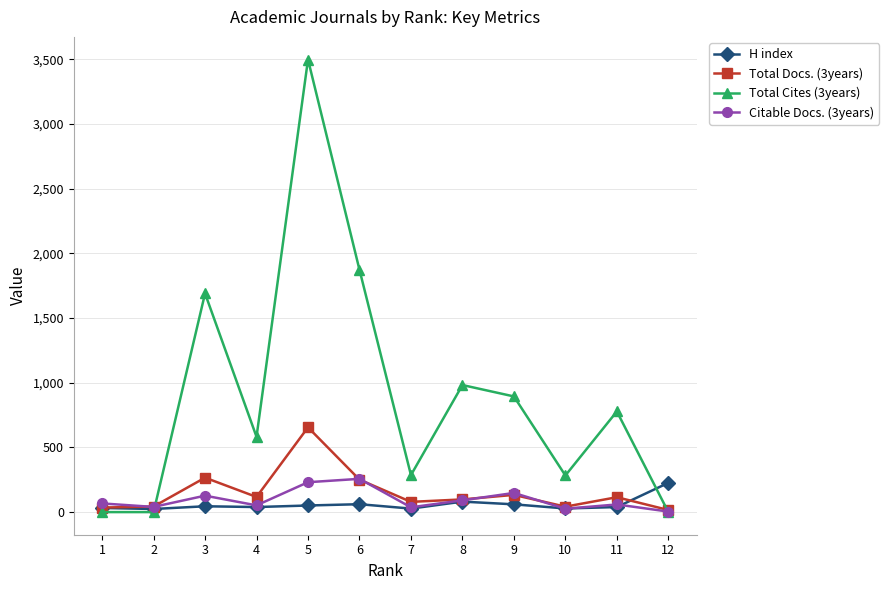

How many lines are shown in the chart?

4